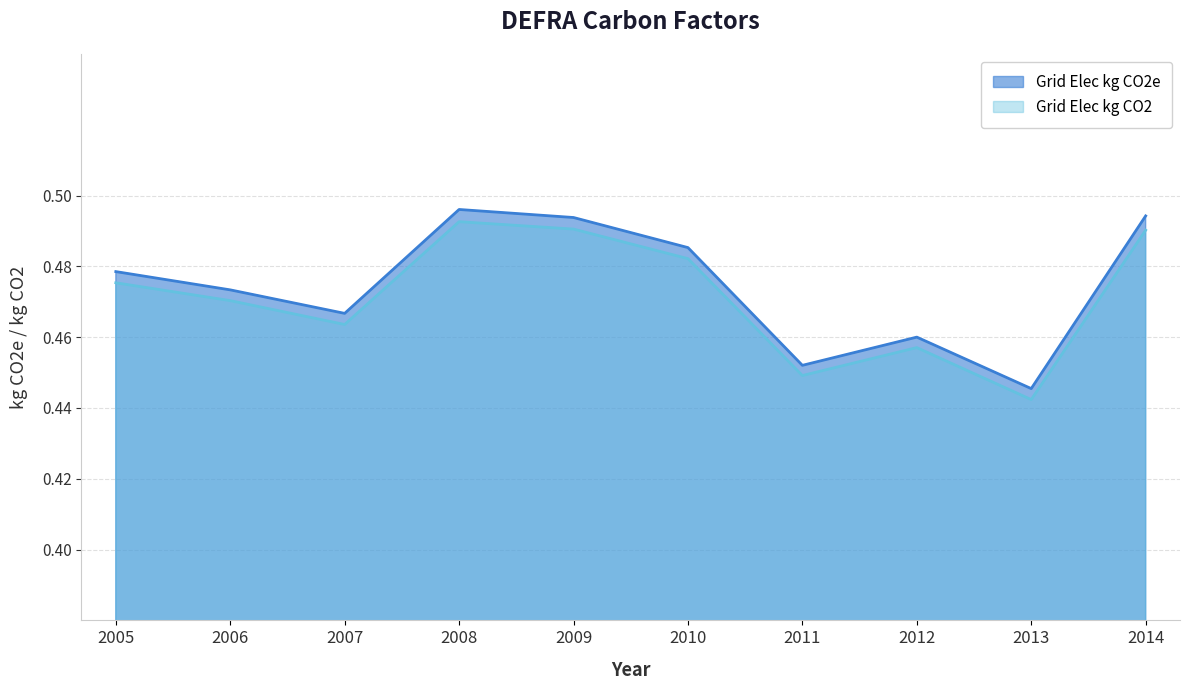

Which series changed the most between 2005 and 2010?

Grid Elec kg CO2